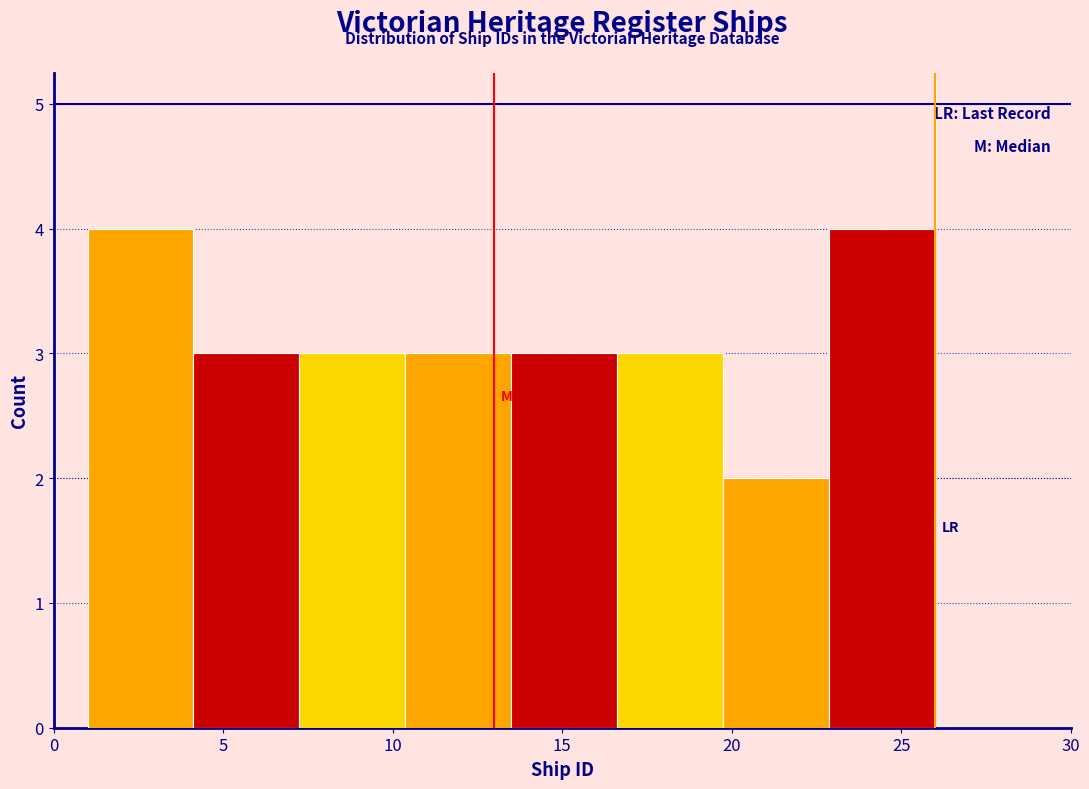

How tall is the bar that spans 10.5 to 13.5 on the x-axis? Neither the bar edges nor the heights are printed on the chart, so give them approximately, as read against the axes.

3